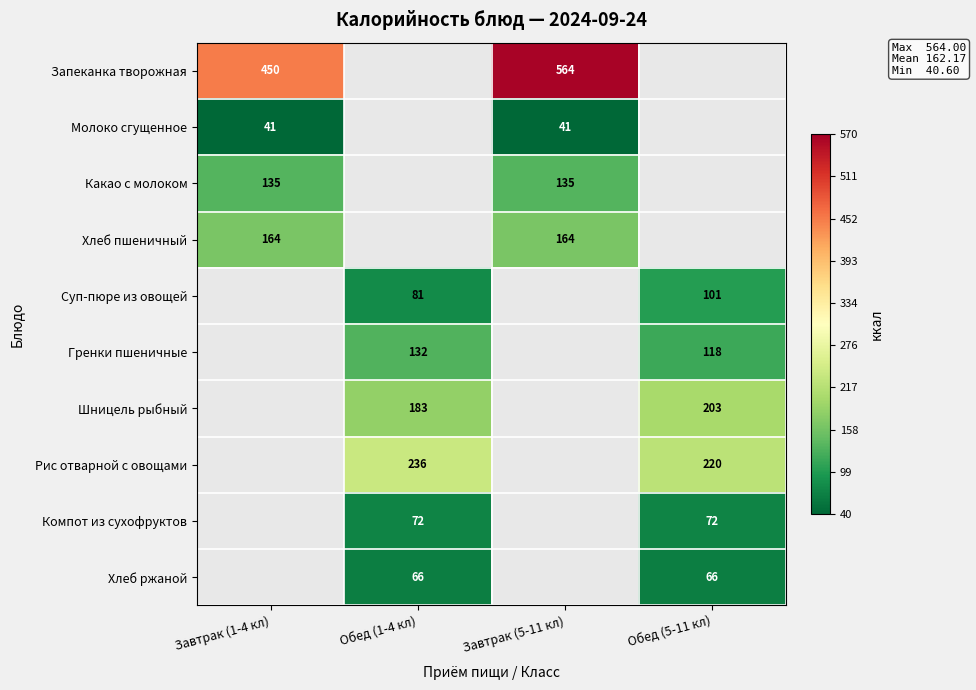

Is the value of Компот из сухофруктов at Обед (5-11 кл) greater than the value of Рис отварной с овощами at Обед (1-4 кл)?

No